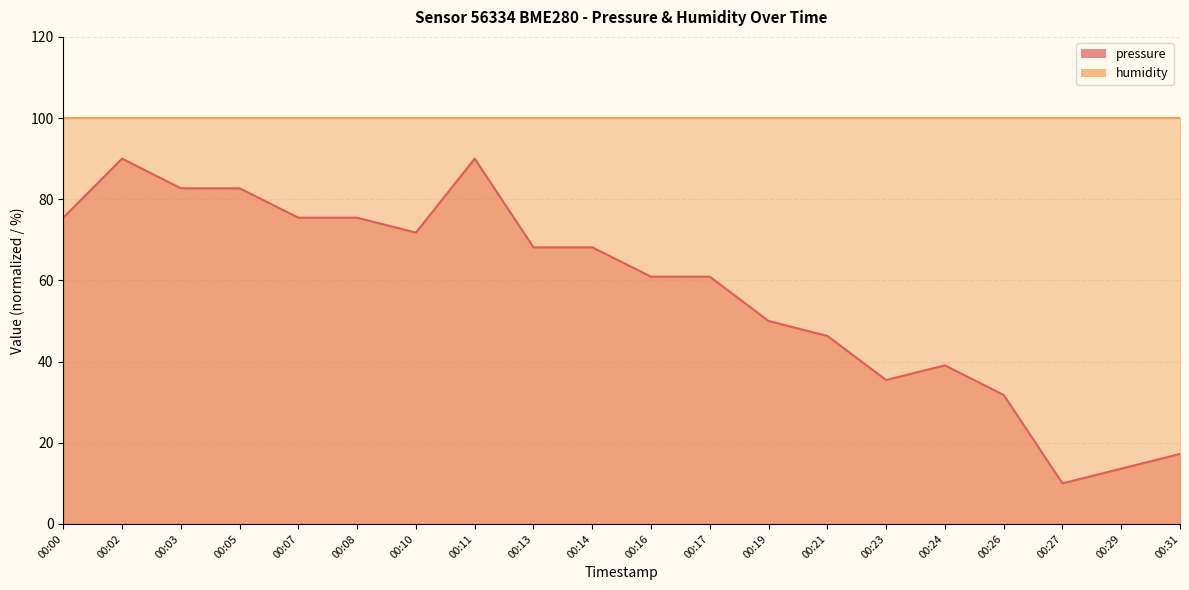

Which has a higher value, 00:21 or 00:13?

00:13